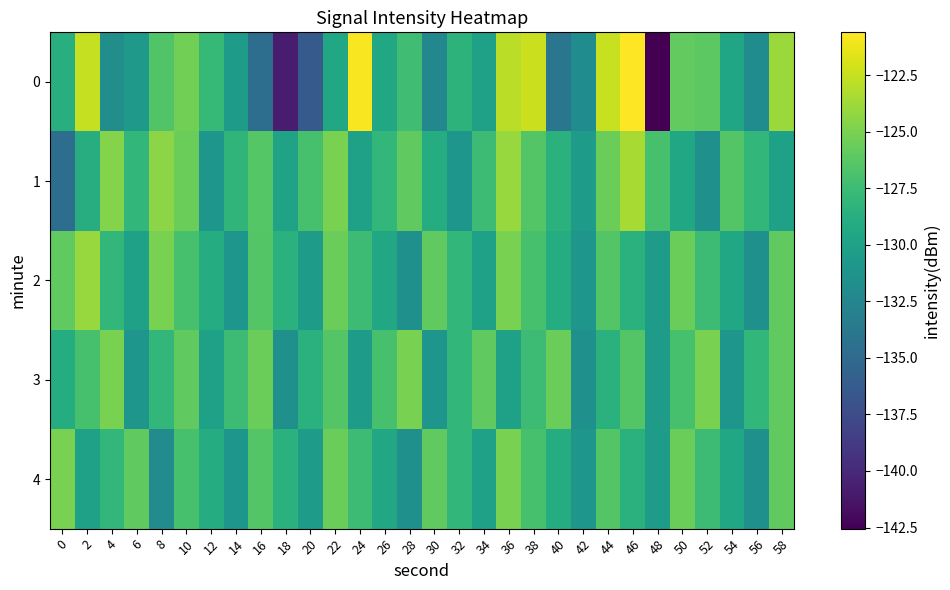

Between 54 and 34, which is larger?

54